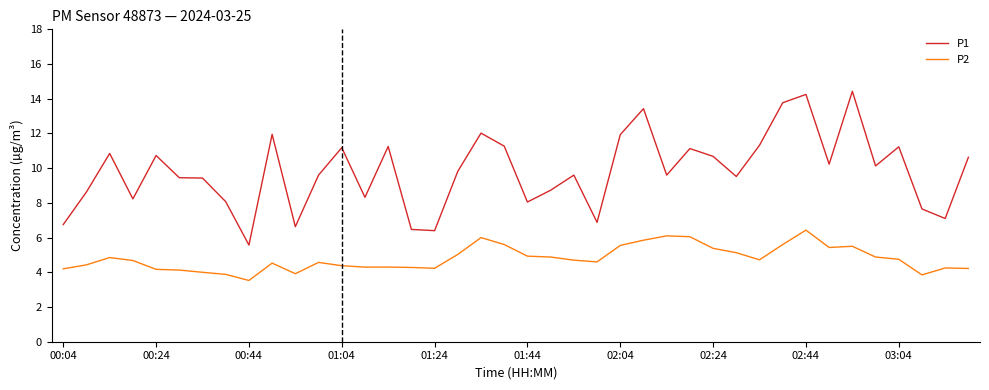

Which series has the largest total across all categories?

P1